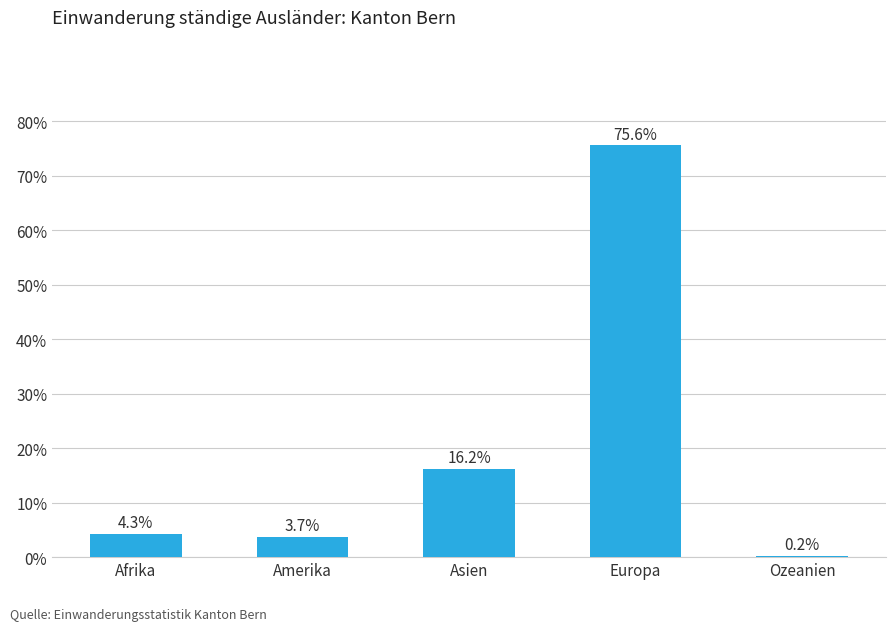

Where does the data first go above 4?

Afrika